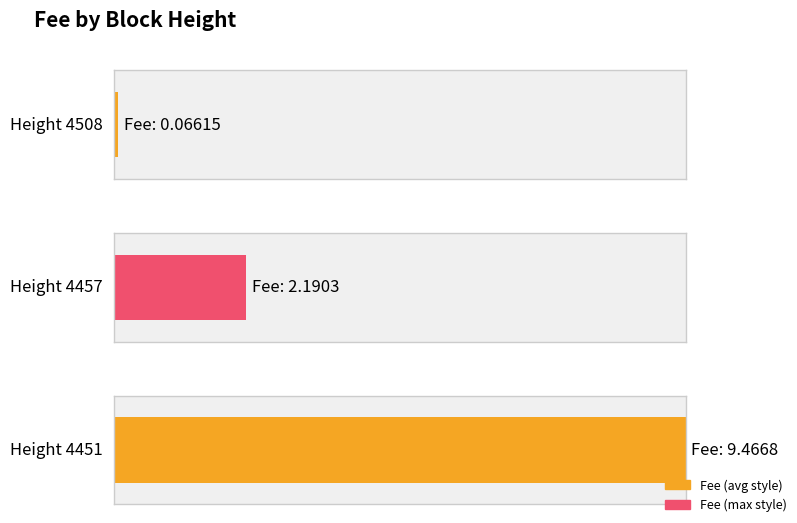

Reading left to right, list all the values displayed in this chart.

0.1	2.2	9.5